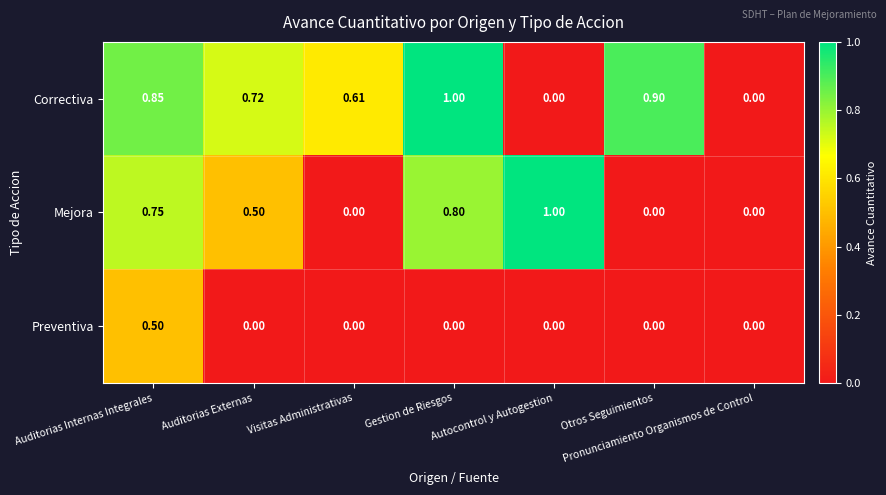

Which series changed the most between Auditorias Externas and Pronunciamiento Organismos de Control?

Correctiva